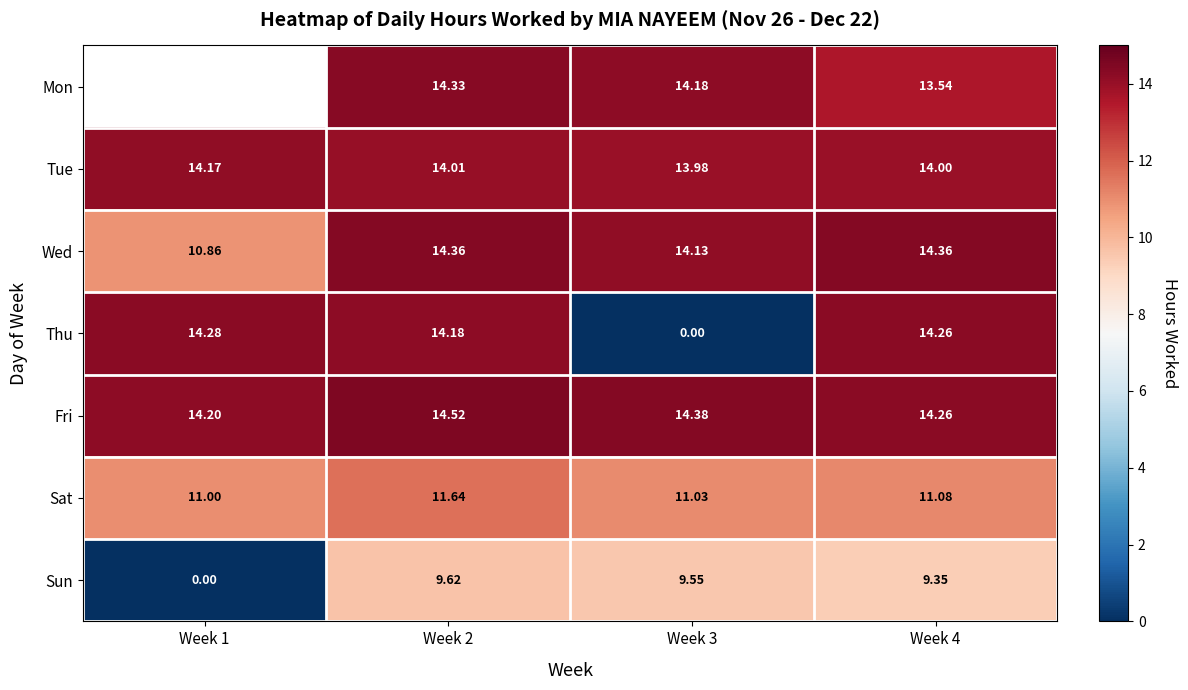

What is the spread (max minus min) of values at Week 4?

5.0